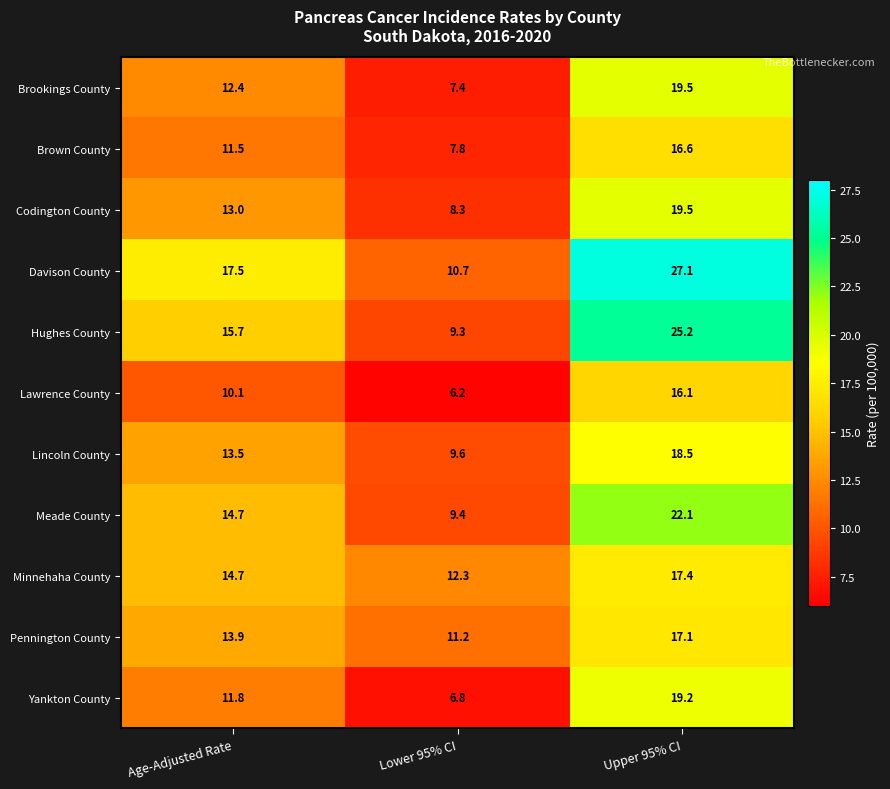

Which series has the largest total across all categories?

Davison County